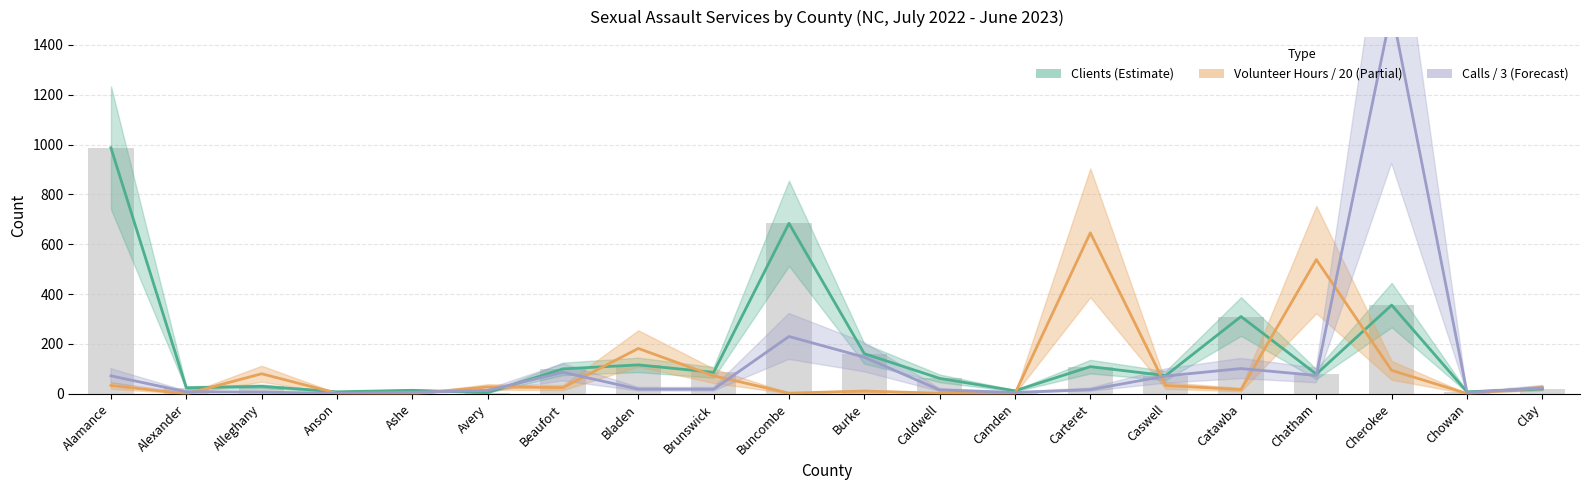

Reading left to right, extract all data points from this chart.

Clients: 987.0	24.0	30.0	8.0	14.0	5.0	100.0	116.0	86.0	684.0	161.0	62.0	12.0	109.0	73.0	310.0	79.0	356.0	8.0	20.0
Volunteer Hours: 33.4	0.0	80.4	2.4	0.0	27.6	25.0	182.0	72.2	2.6	11.1	2.3	1.2	645.9	33.4	17.0	538.5	93.9	1.2	24.7
Calls: 72.0	8.0	7.0	1.7	6.3	13.3	86.3	18.7	18.3	230.0	147.0	15.3	5.3	16.7	71.3	101.3	73.7	1541.3	5.0	23.7